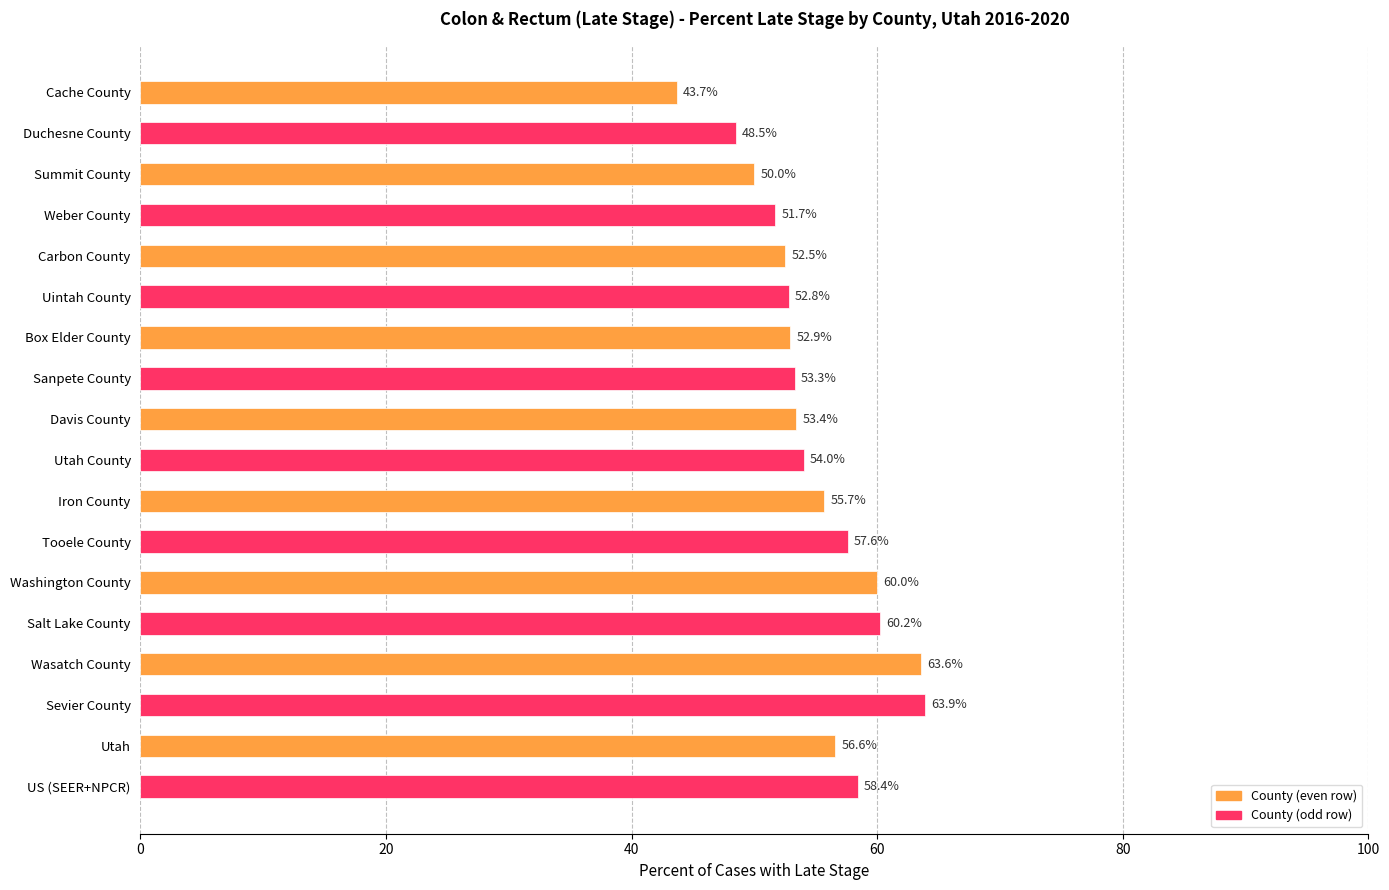

What is the label of the 8th bar from the bottom?

Iron County